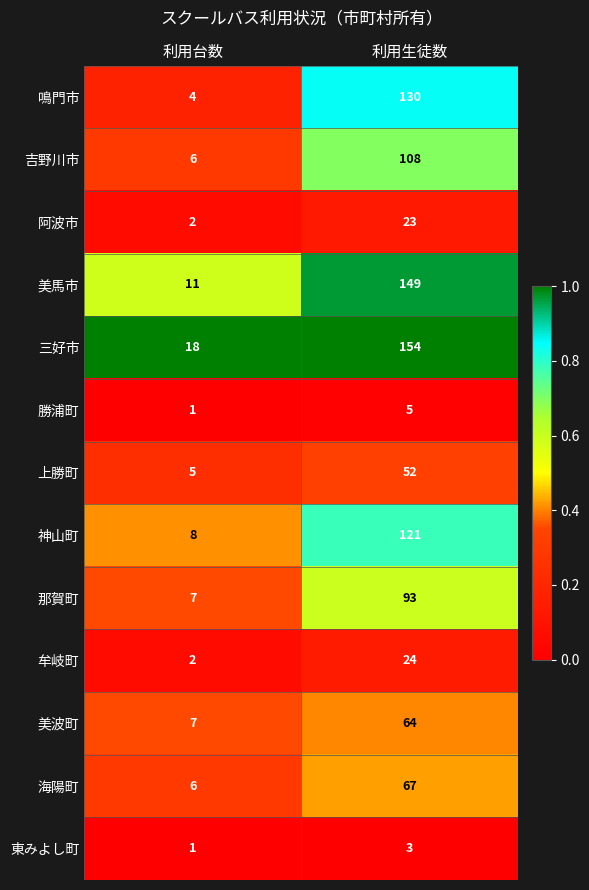

Reading left to right, what are all the values shown in this chart?

鳴門市: 利用台数=4	利用生徒数=130
吉野川市: 利用台数=6	利用生徒数=108
阿波市: 利用台数=2	利用生徒数=23
美馬市: 利用台数=11	利用生徒数=149
三好市: 利用台数=18	利用生徒数=154
勝浦町: 利用台数=1	利用生徒数=5
上勝町: 利用台数=5	利用生徒数=52
神山町: 利用台数=8	利用生徒数=121
那賀町: 利用台数=7	利用生徒数=93
牟岐町: 利用台数=2	利用生徒数=24
美波町: 利用台数=7	利用生徒数=64
海陽町: 利用台数=6	利用生徒数=67
東みよし町: 利用台数=1	利用生徒数=3